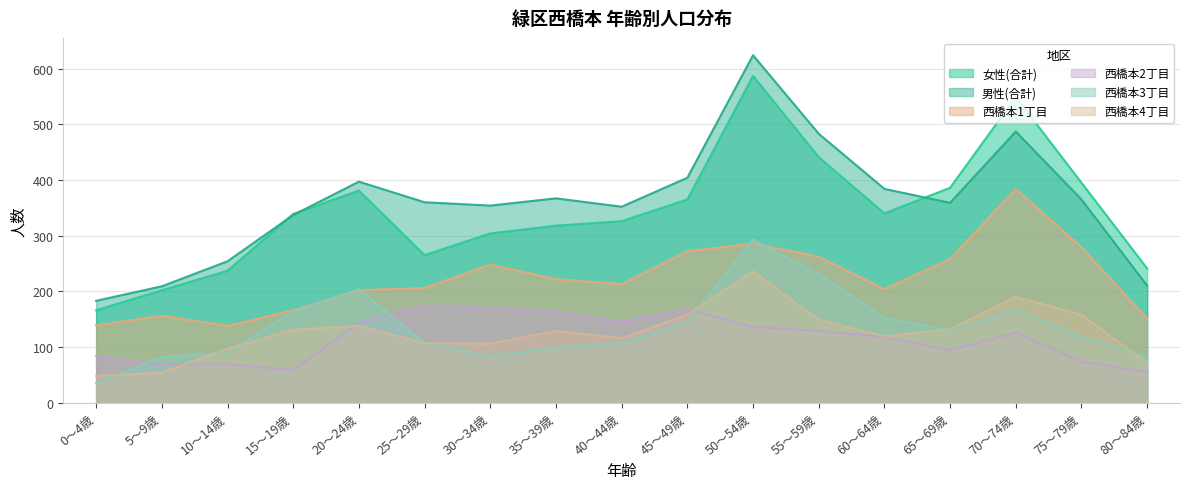

How many data points in 女性(合計) are less than 339?

8